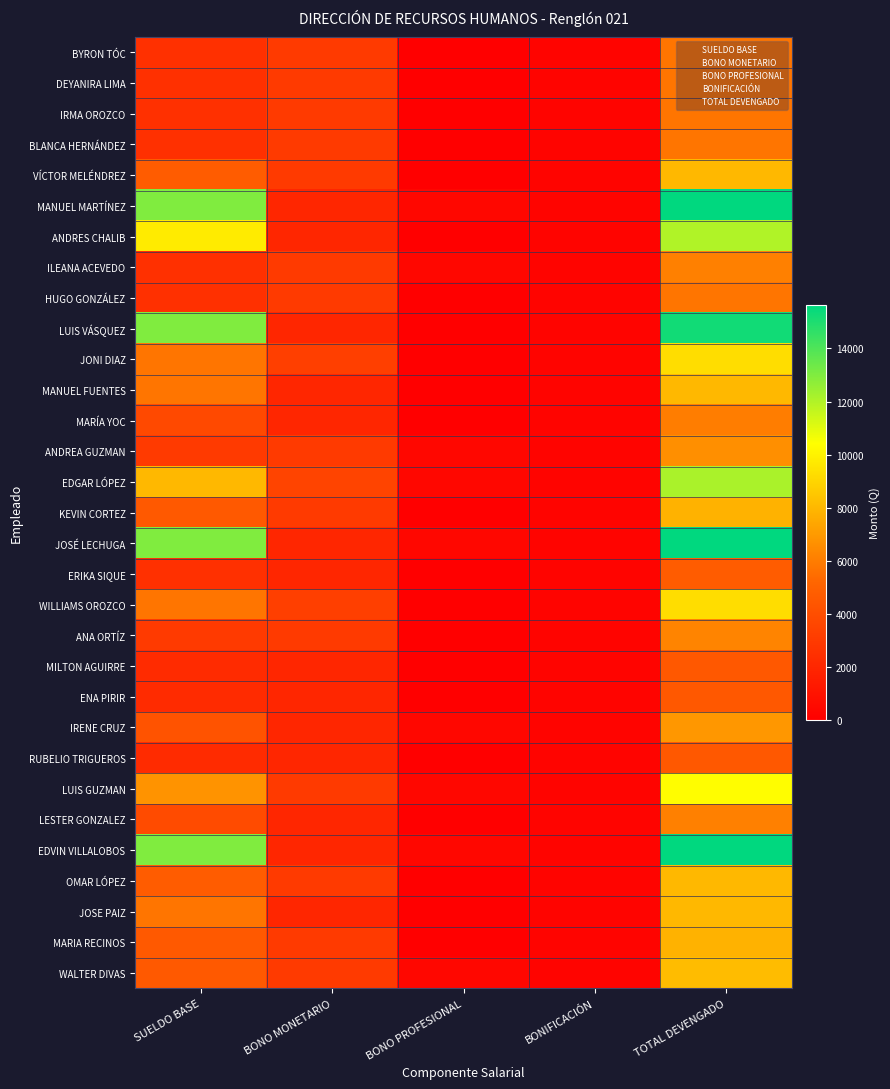

Reading right to left, what are all the values shown in this chart?

BYRON TÓC: TOTAL DEVENGADO=5750	BONIFICACIÓN=250	BONO PROFESIONAL=0	BONO MONETARIO=3000	SUELDO BASE=2500
DEYANIRA LIMA: TOTAL DEVENGADO=5750	BONIFICACIÓN=250	BONO PROFESIONAL=0	BONO MONETARIO=3000	SUELDO BASE=2500
IRMA OROZCO: TOTAL DEVENGADO=5750	BONIFICACIÓN=250	BONO PROFESIONAL=0	BONO MONETARIO=3000	SUELDO BASE=2500
BLANCA HERNÁNDEZ: TOTAL DEVENGADO=5750	BONIFICACIÓN=250	BONO PROFESIONAL=0	BONO MONETARIO=3000	SUELDO BASE=2500
VÍCTOR MELÉNDREZ: TOTAL DEVENGADO=8000	BONIFICACIÓN=250	BONO PROFESIONAL=0	BONO MONETARIO=3000	SUELDO BASE=4750
MANUEL MARTÍNEZ: TOTAL DEVENGADO=15625	BONIFICACIÓN=250	BONO PROFESIONAL=375	BONO MONETARIO=2000	SUELDO BASE=13000
ANDRES CHALIB: TOTAL DEVENGADO=12000	BONIFICACIÓN=250	BONO PROFESIONAL=0	BONO MONETARIO=2000	SUELDO BASE=9750
ILEANA ACEVEDO: TOTAL DEVENGADO=6125	BONIFICACIÓN=250	BONO PROFESIONAL=375	BONO MONETARIO=3000	SUELDO BASE=2500
HUGO GONZÁLEZ: TOTAL DEVENGADO=5750	BONIFICACIÓN=250	BONO PROFESIONAL=0	BONO MONETARIO=3000	SUELDO BASE=2500
LUIS VÁSQUEZ: TOTAL DEVENGADO=15250	BONIFICACIÓN=250	BONO PROFESIONAL=0	BONO MONETARIO=2000	SUELDO BASE=13000
JONI DIAZ: TOTAL DEVENGADO=9250	BONIFICACIÓN=250	BONO PROFESIONAL=0	BONO MONETARIO=3250	SUELDO BASE=5750
MANUEL FUENTES: TOTAL DEVENGADO=8000	BONIFICACIÓN=250	BONO PROFESIONAL=0	BONO MONETARIO=2000	SUELDO BASE=5750
MARÍA YOC: TOTAL DEVENGADO=6000	BONIFICACIÓN=250	BONO PROFESIONAL=0	BONO MONETARIO=2000	SUELDO BASE=3750
ANDREA GUZMAN: TOTAL DEVENGADO=6625	BONIFICACIÓN=250	BONO PROFESIONAL=375	BONO MONETARIO=3000	SUELDO BASE=3000
EDGAR LÓPEZ: TOTAL DEVENGADO=12125	BONIFICACIÓN=250	BONO PROFESIONAL=375	BONO MONETARIO=3500	SUELDO BASE=8000
KEVIN CORTEZ: TOTAL DEVENGADO=7800	BONIFICACIÓN=250	BONO PROFESIONAL=0	BONO MONETARIO=3000	SUELDO BASE=4550
JOSÉ LECHUGA: TOTAL DEVENGADO=15625	BONIFICACIÓN=250	BONO PROFESIONAL=375	BONO MONETARIO=2000	SUELDO BASE=13000
ERIKA SIQUE: TOTAL DEVENGADO=4750	BONIFICACIÓN=250	BONO PROFESIONAL=0	BONO MONETARIO=2000	SUELDO BASE=2500
WILLIAMS OROZCO: TOTAL DEVENGADO=9250	BONIFICACIÓN=250	BONO PROFESIONAL=0	BONO MONETARIO=3250	SUELDO BASE=5750
ANA ORTÍZ: TOTAL DEVENGADO=6250	BONIFICACIÓN=250	BONO PROFESIONAL=0	BONO MONETARIO=3000	SUELDO BASE=3000
MILTON AGUIRRE: TOTAL DEVENGADO=4500	BONIFICACIÓN=250	BONO PROFESIONAL=0	BONO MONETARIO=2000	SUELDO BASE=2250
ENA PIRIR: TOTAL DEVENGADO=4500	BONIFICACIÓN=250	BONO PROFESIONAL=0	BONO MONETARIO=2000	SUELDO BASE=2250
IRENE CRUZ: TOTAL DEVENGADO=6875	BONIFICACIÓN=250	BONO PROFESIONAL=375	BONO MONETARIO=2000	SUELDO BASE=4250
RUBELIO TRIGUEROS: TOTAL DEVENGADO=4500	BONIFICACIÓN=250	BONO PROFESIONAL=0	BONO MONETARIO=2000	SUELDO BASE=2250
LUIS GUZMAN: TOTAL DEVENGADO=10375	BONIFICACIÓN=250	BONO PROFESIONAL=375	BONO MONETARIO=3000	SUELDO BASE=6750
LESTER GONZALEZ: TOTAL DEVENGADO=6125	BONIFICACIÓN=250	BONO PROFESIONAL=0	BONO MONETARIO=2000	SUELDO BASE=3875
EDVIN VILLALOBOS: TOTAL DEVENGADO=15625	BONIFICACIÓN=250	BONO PROFESIONAL=375	BONO MONETARIO=2000	SUELDO BASE=13000
OMAR LÓPEZ: TOTAL DEVENGADO=8000	BONIFICACIÓN=250	BONO PROFESIONAL=0	BONO MONETARIO=3000	SUELDO BASE=4750
JOSE PAIZ: TOTAL DEVENGADO=8000	BONIFICACIÓN=250	BONO PROFESIONAL=0	BONO MONETARIO=2000	SUELDO BASE=5750
MARIA RECINOS: TOTAL DEVENGADO=7800	BONIFICACIÓN=250	BONO PROFESIONAL=0	BONO MONETARIO=3000	SUELDO BASE=4550
WALTER DIVAS: TOTAL DEVENGADO=8175	BONIFICACIÓN=250	BONO PROFESIONAL=375	BONO MONETARIO=3000	SUELDO BASE=4550